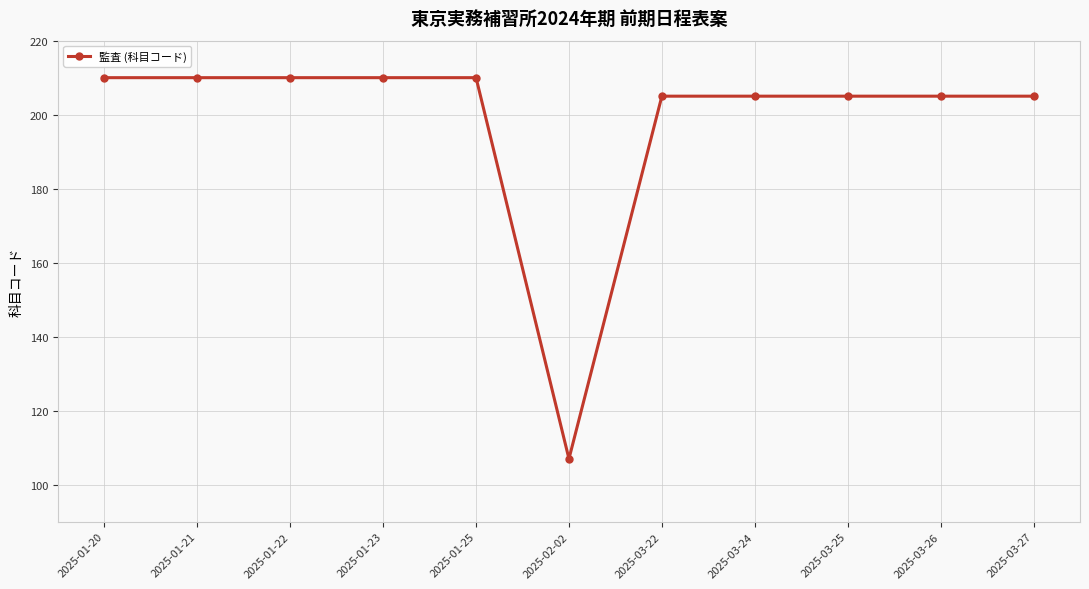

The value at 2025-01-21 is 210. True or false?

True